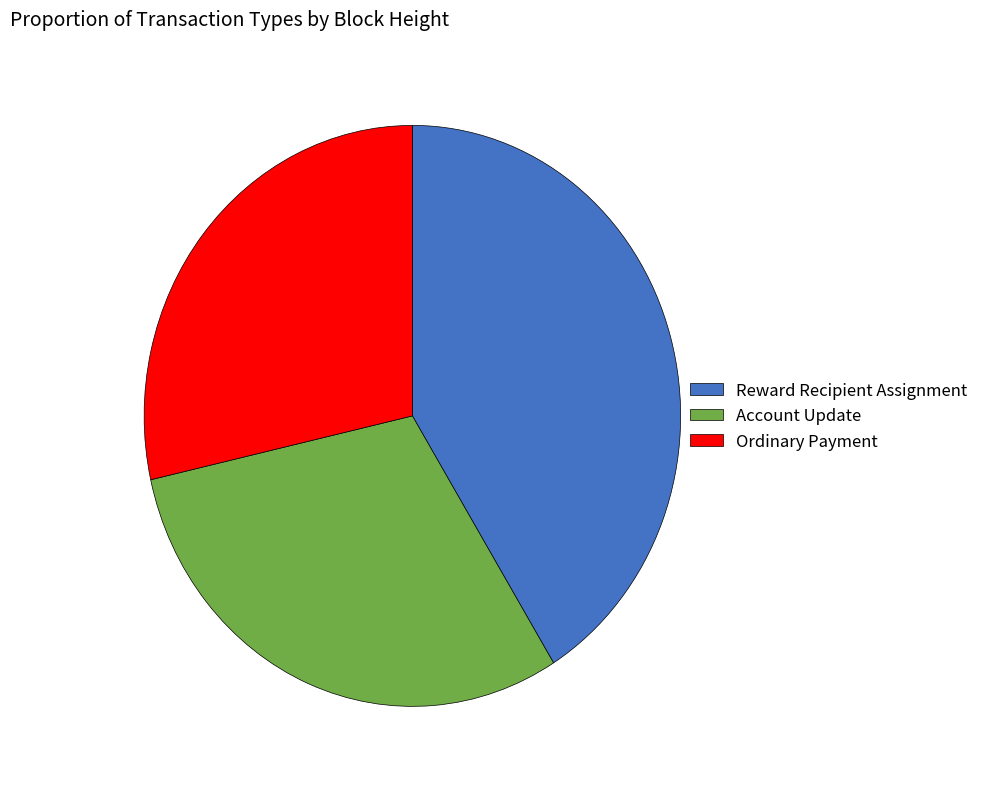

Is the sum of Ordinary Payment and Reward Recipient Assignment greater than half?

Yes